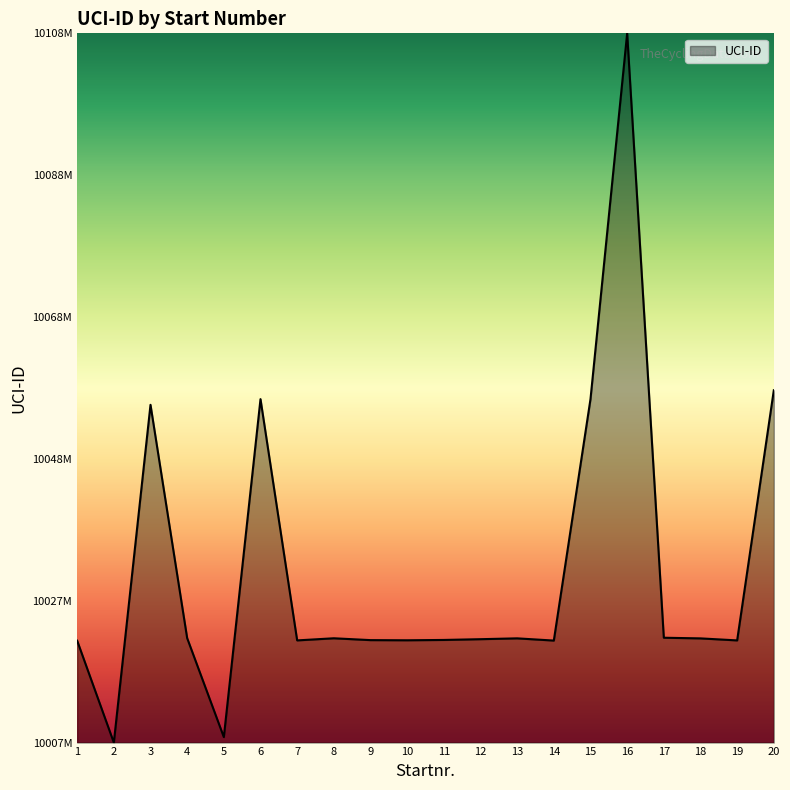

Does the chart display data point markers on the line(s)?

No